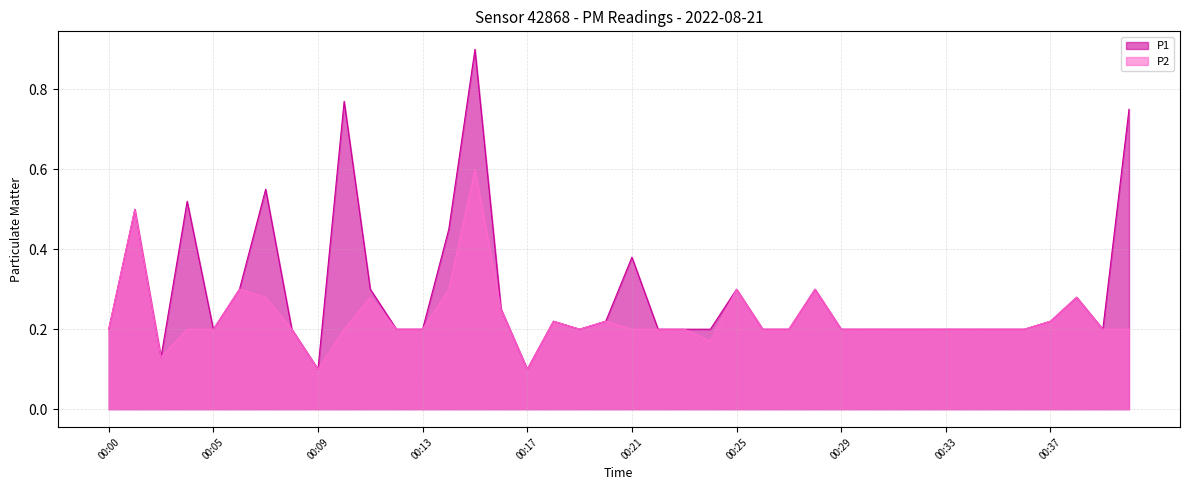

Which series has the largest total across all categories?

P1